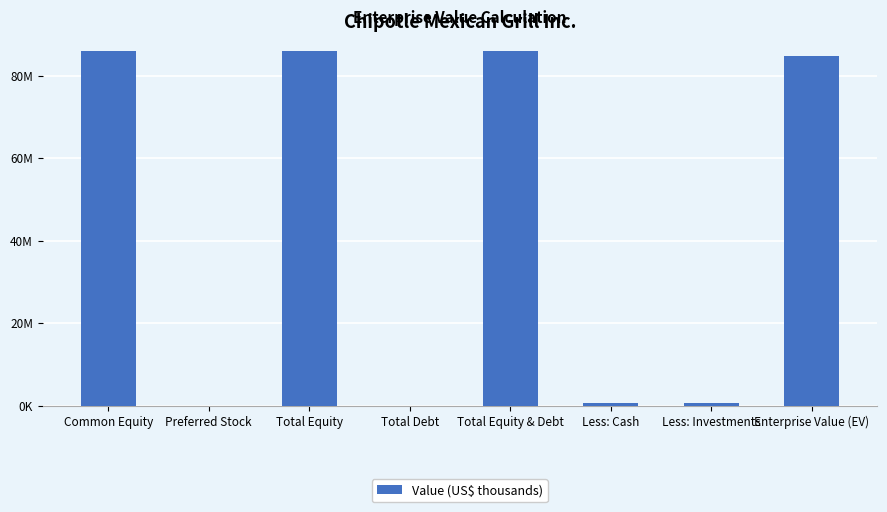

Are the bars horizontal?

No